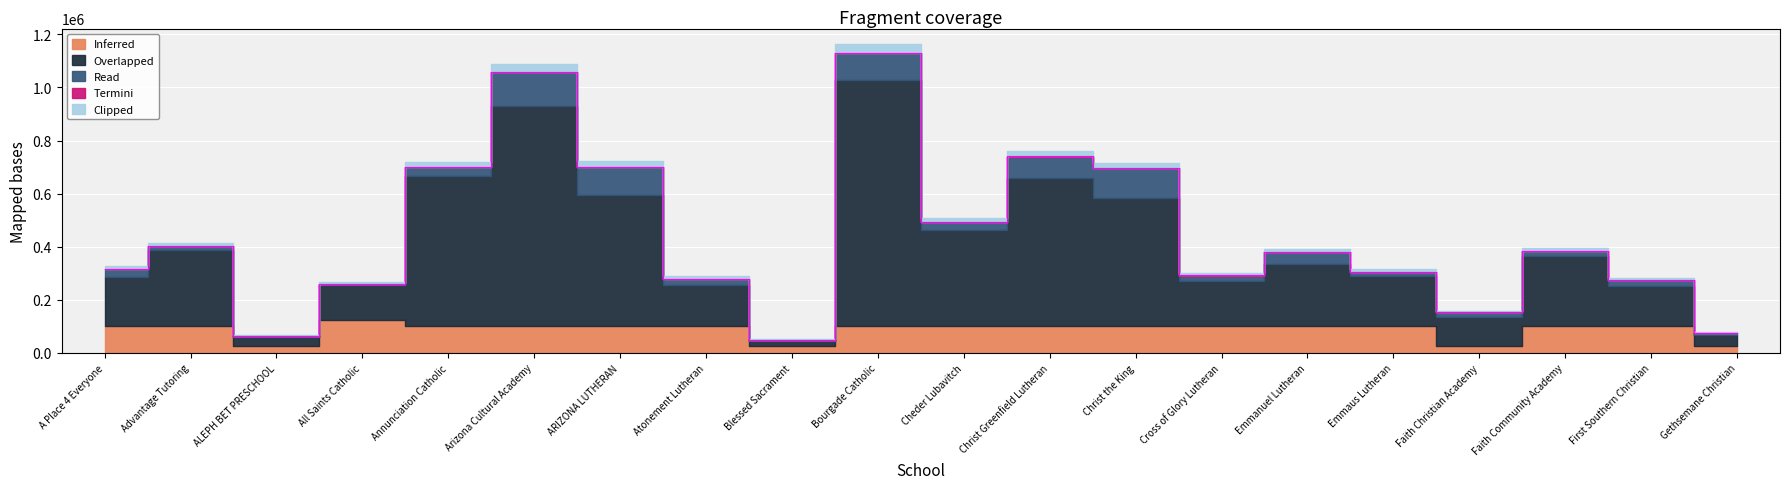

How many data points does each series have?

20